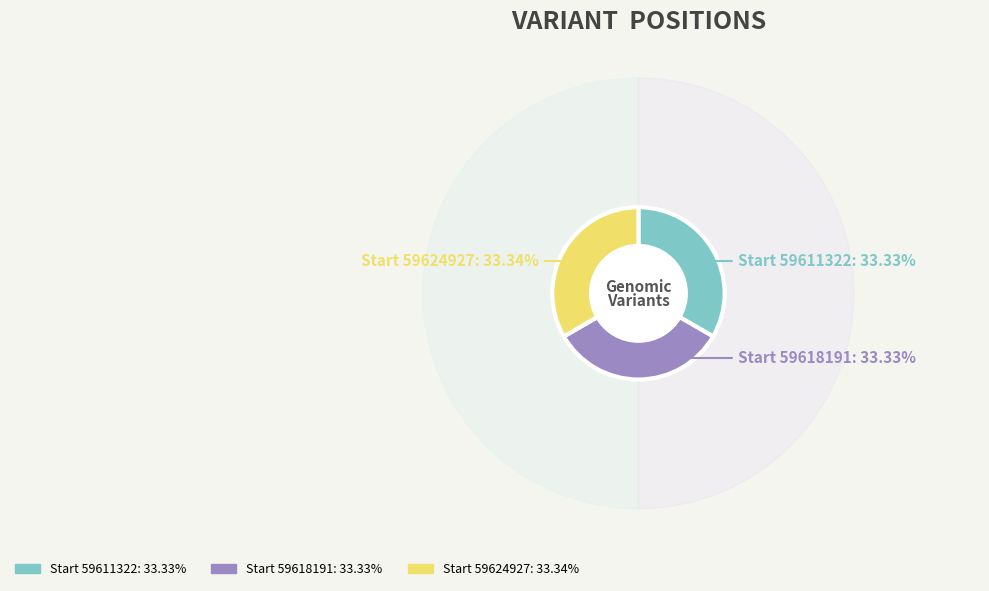

What percentage is the 59611322 slice, to the nearest percent?

33%